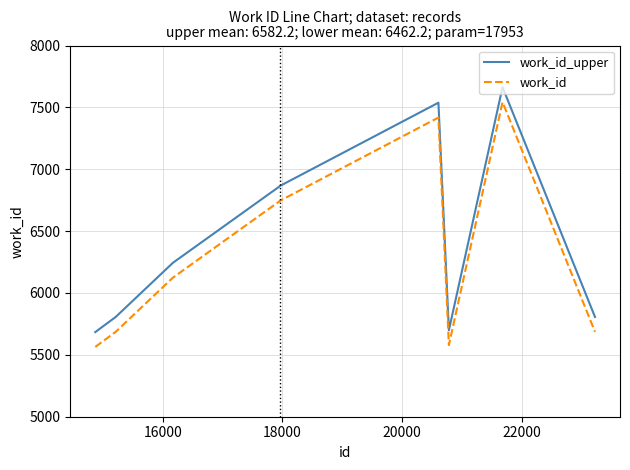

At how many categories does at least one series exceed 6421?

5